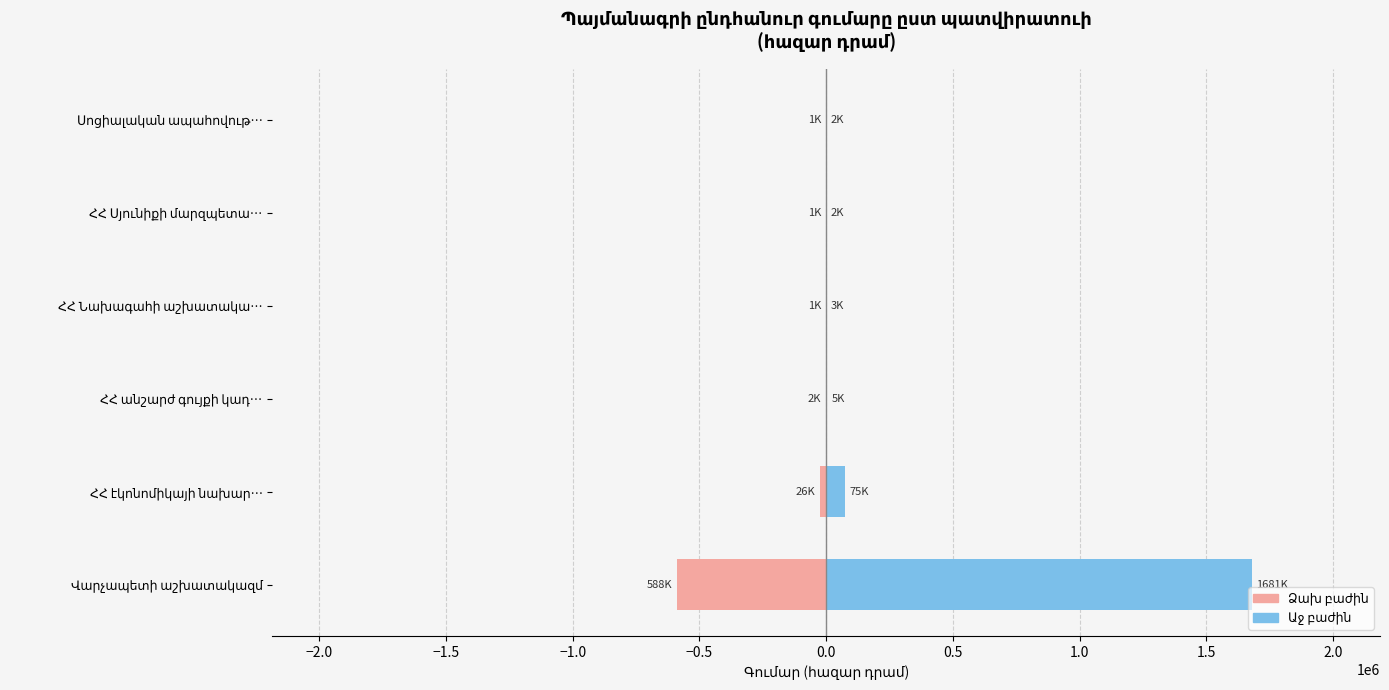

Are the bars horizontal?

Yes